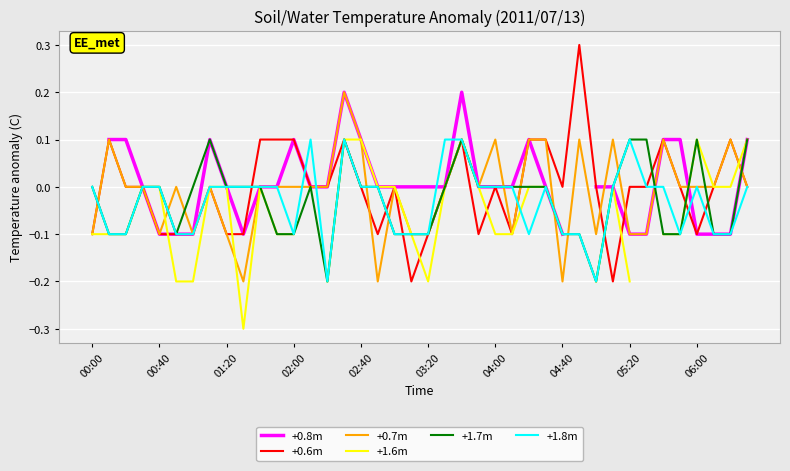

How many values in the +1.8m series exceed 0?

5